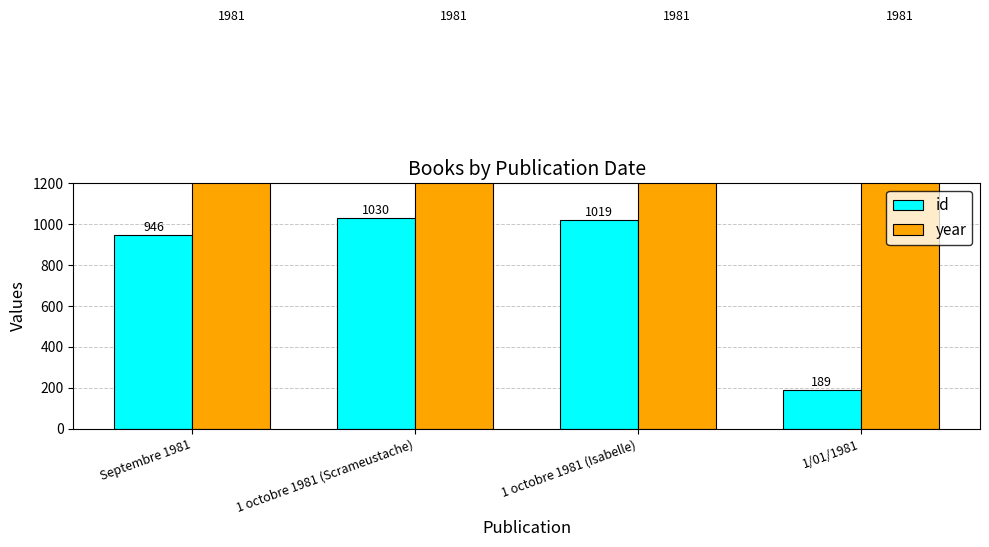

List the labels in order of year value, largest first.

Septembre 1981, 1 octobre 1981 (Scrameustache), 1 octobre 1981 (Isabelle), 1/01/1981